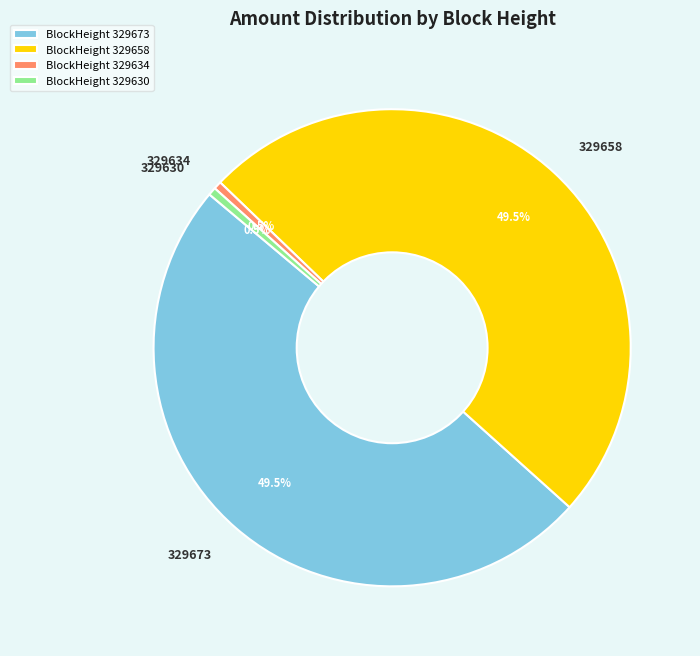

Approximately how many times larger is the value at BlockHeight 329673 compared to BlockHeight 329658?

1.0